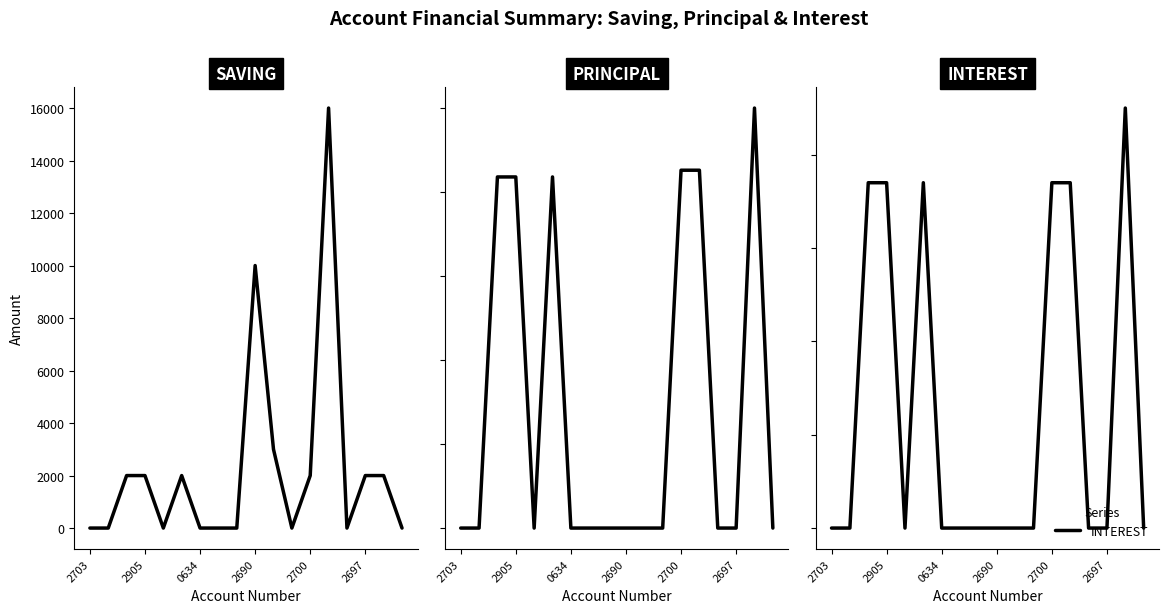

Does the chart have visible grid lines?

No